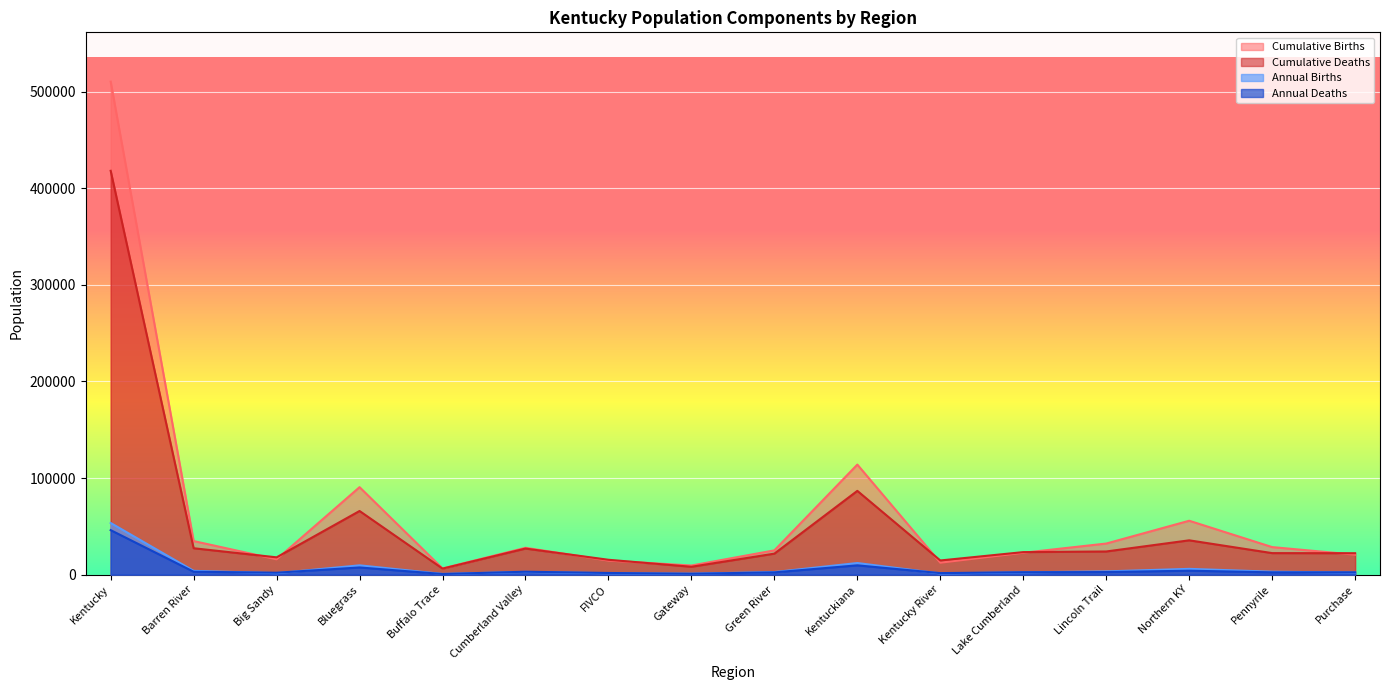

What is the label of the 15th point from the right?

Barren River